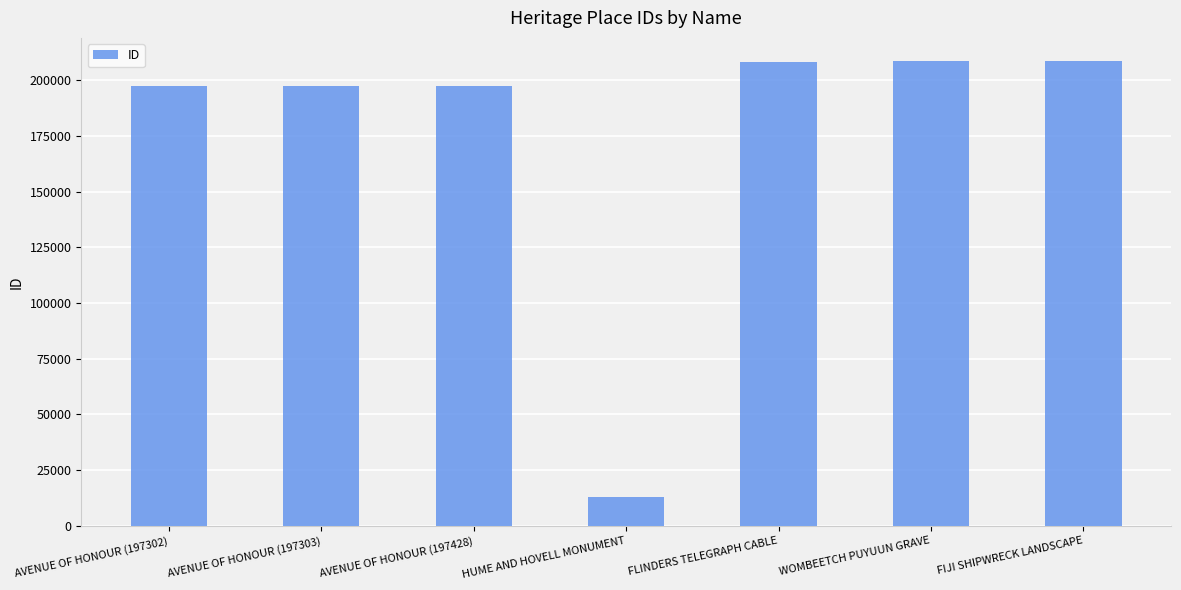

True or false: the data shows 208508 at WOMBEETCH PUYUUN GRAVE.

True